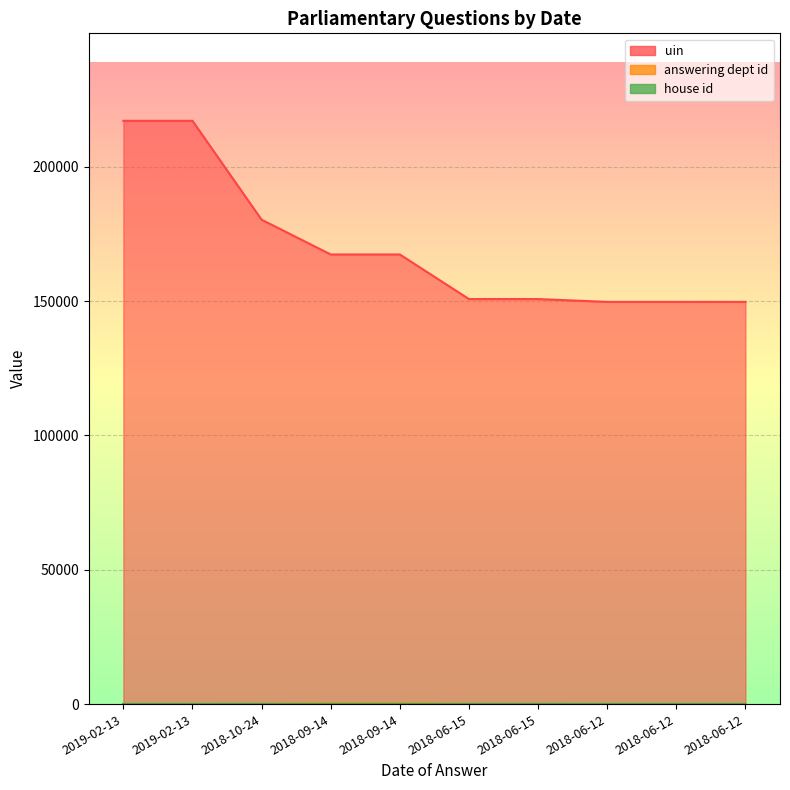

What is the maximum value shown in the chart?

217083